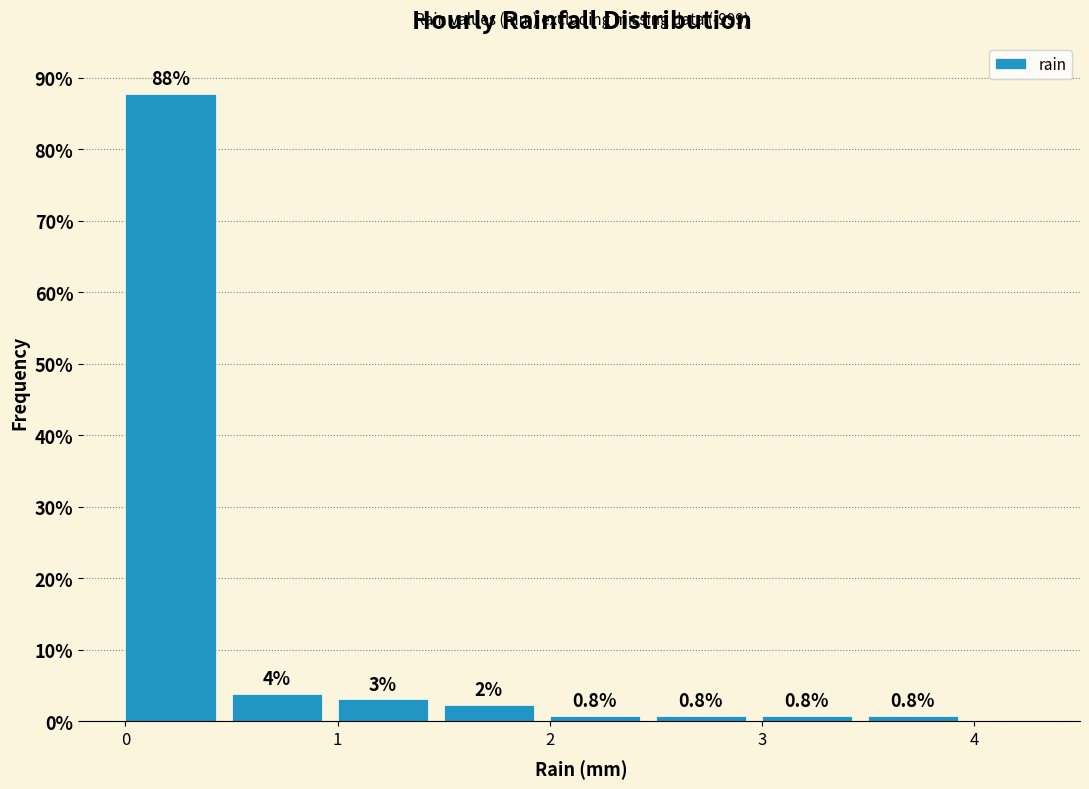

Over which range of the x-axis is the bar tallest?

0.0 to 0.5